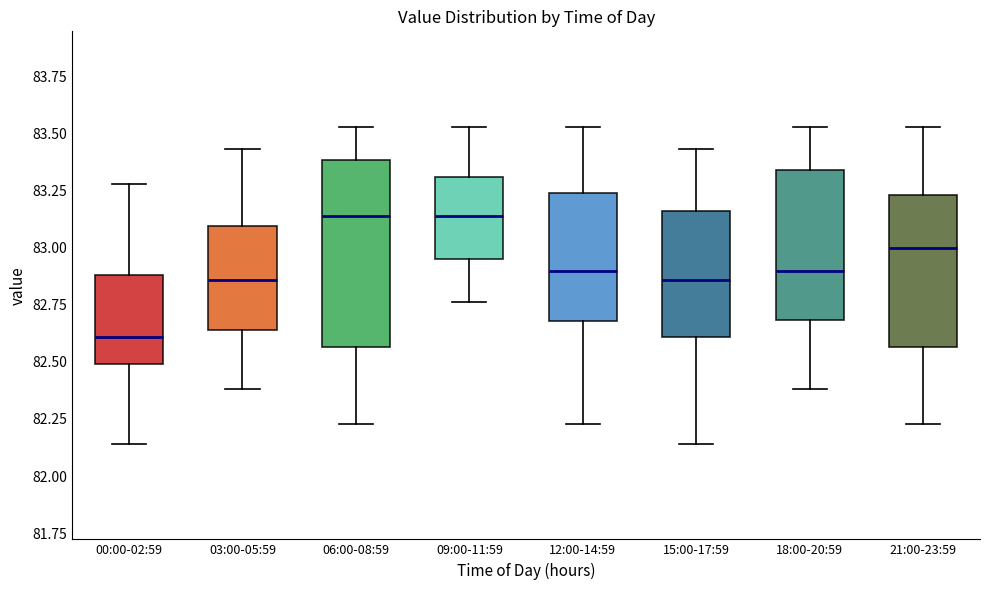

Comparing the boxes themselves (not the whiskers), which one is the tallest?

06:00-08:59